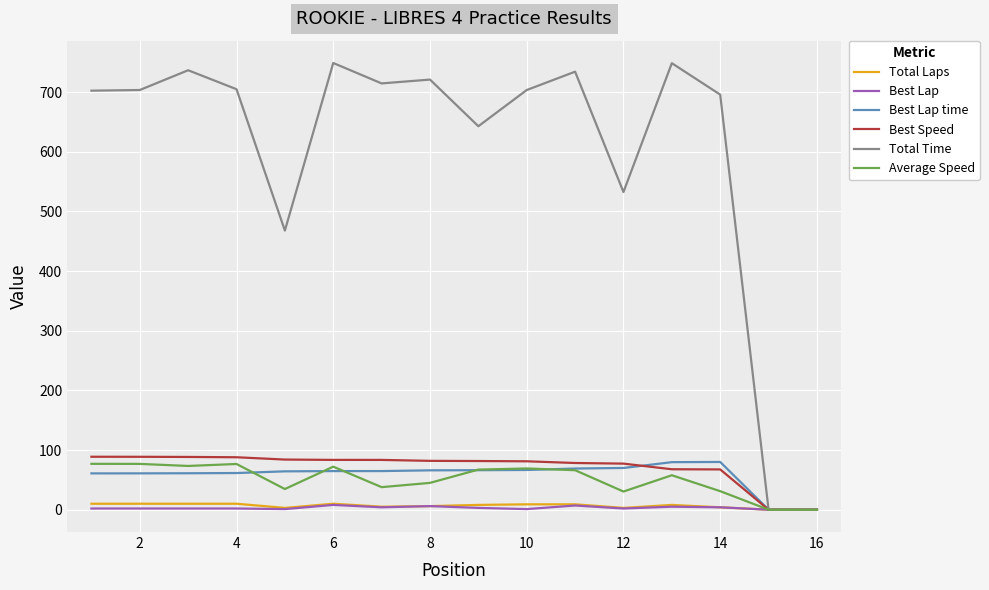

What is the highest value of the Best Lap series?

8.0